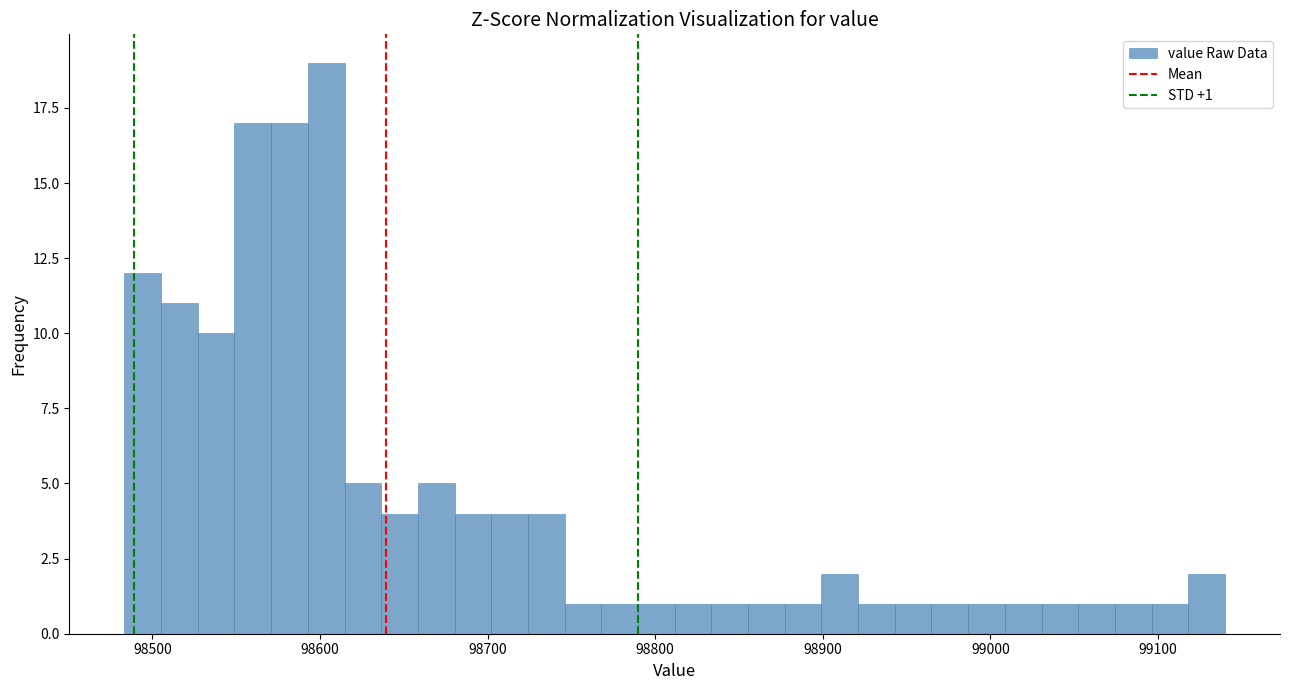

Around what value on the x-axis is the tallest bar? Give the approximate position of its centre, as read against the axis.

98600